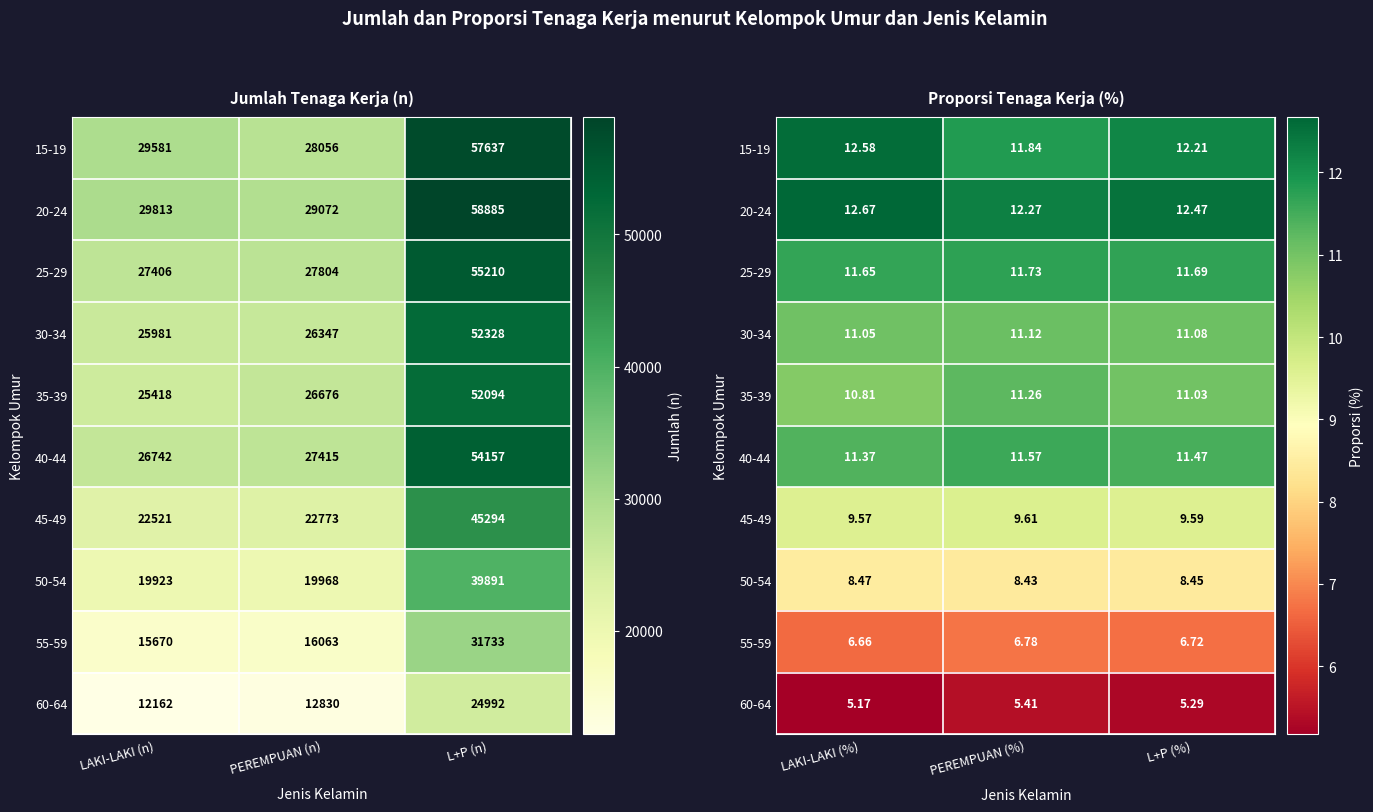

At LAKI-LAKI (%), list the series in order from largest to smallest.

20-24, 15-19, 25-29, 40-44, 30-34, 35-39, 45-49, 50-54, 55-59, 60-64